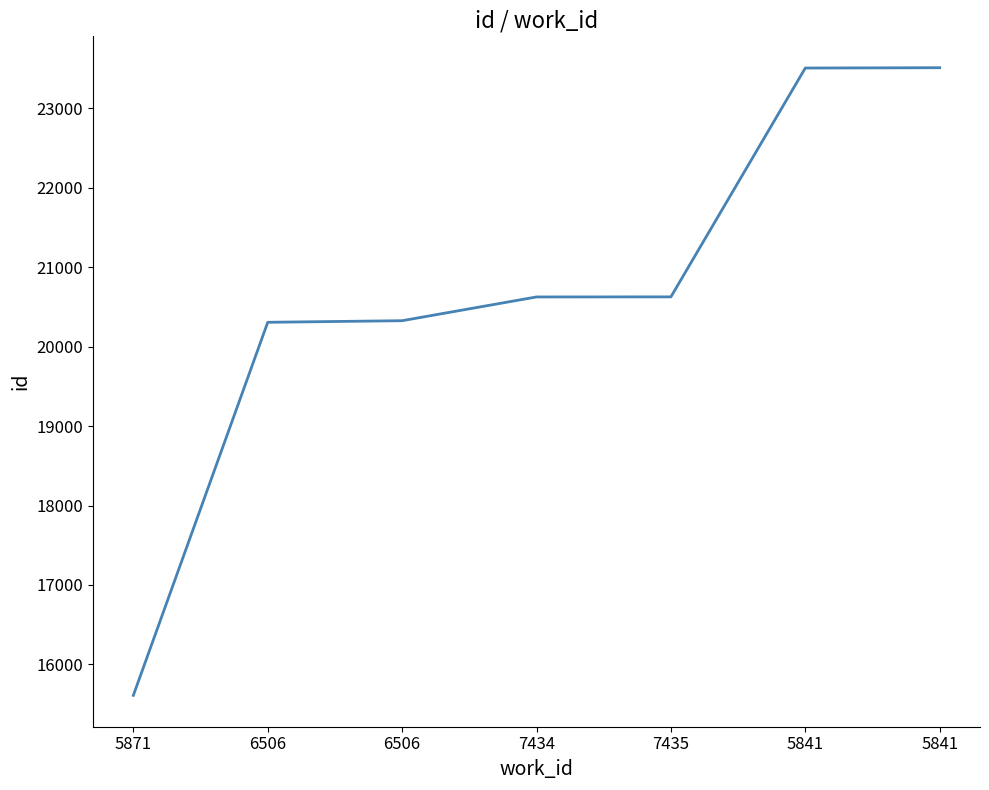

Reading left to right, extract all data points from this chart.

15611	20306	20326	20625	20626	23506	23510